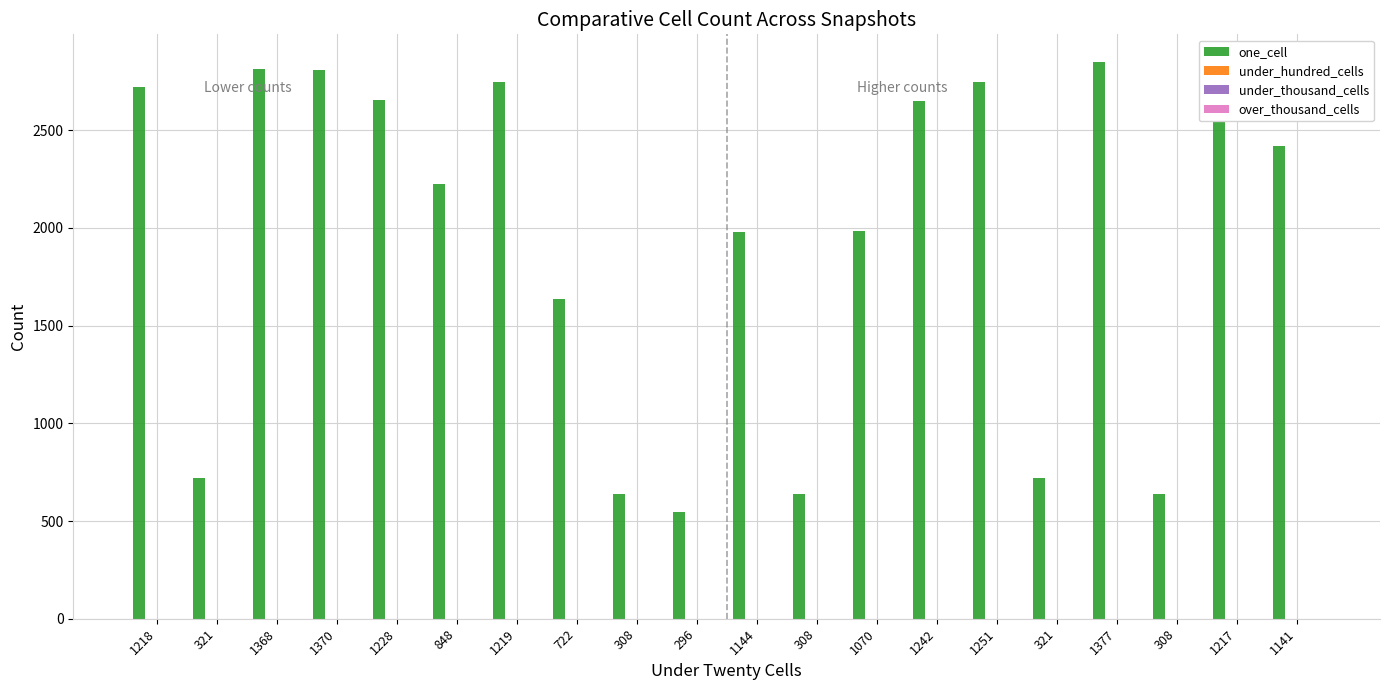

What is the difference between the maximum and second lowest values?

2211